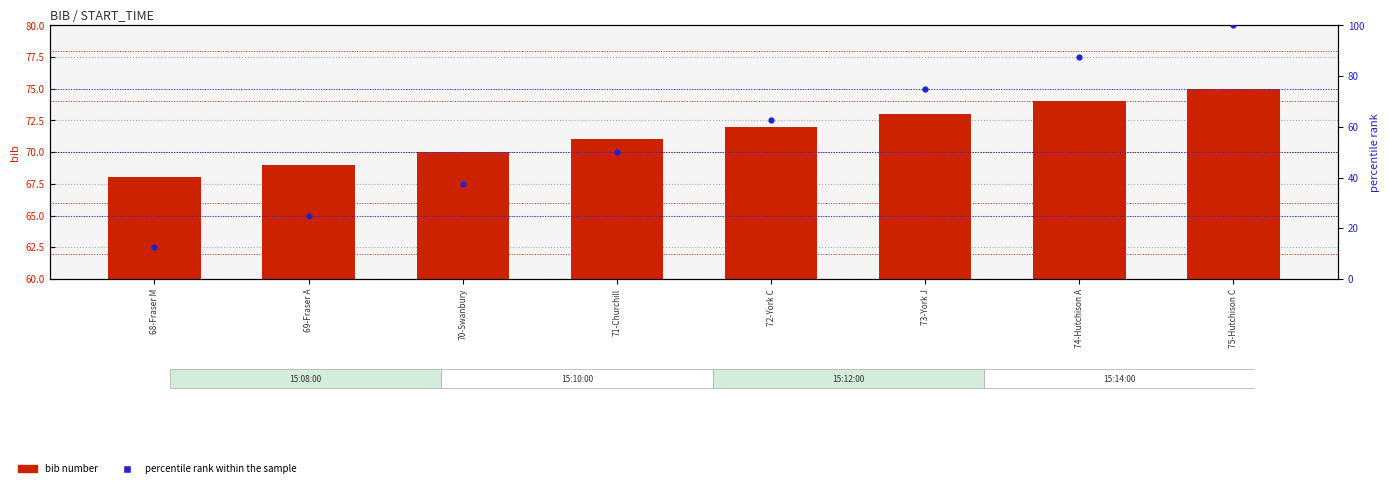

At how many categories does at least one series exceed 15?

8